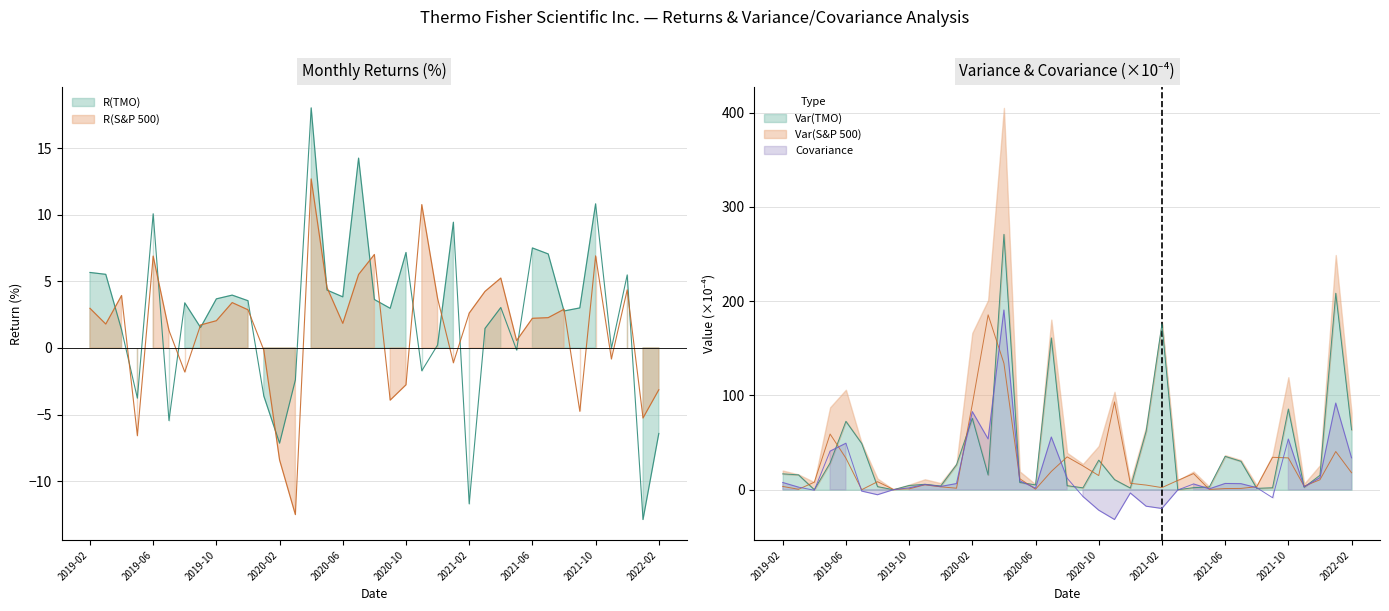

At which label does Var(TMO) reach its peak?

2020-04